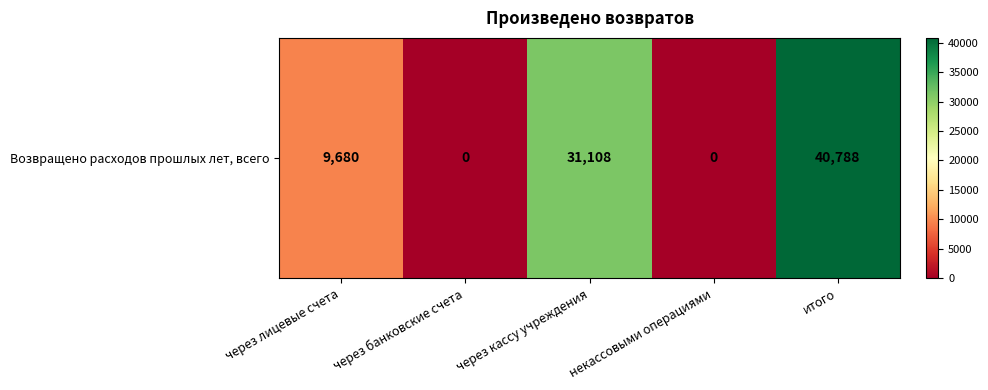

What is the greatest value displayed?

40788